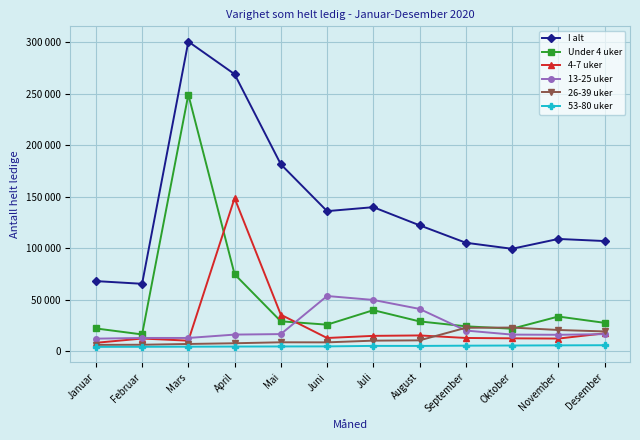

What are all the series names shown in the legend?

I alt, Under 4 uker, 4-7 uker, 13-25 uker, 26-39 uker, 53-80 uker